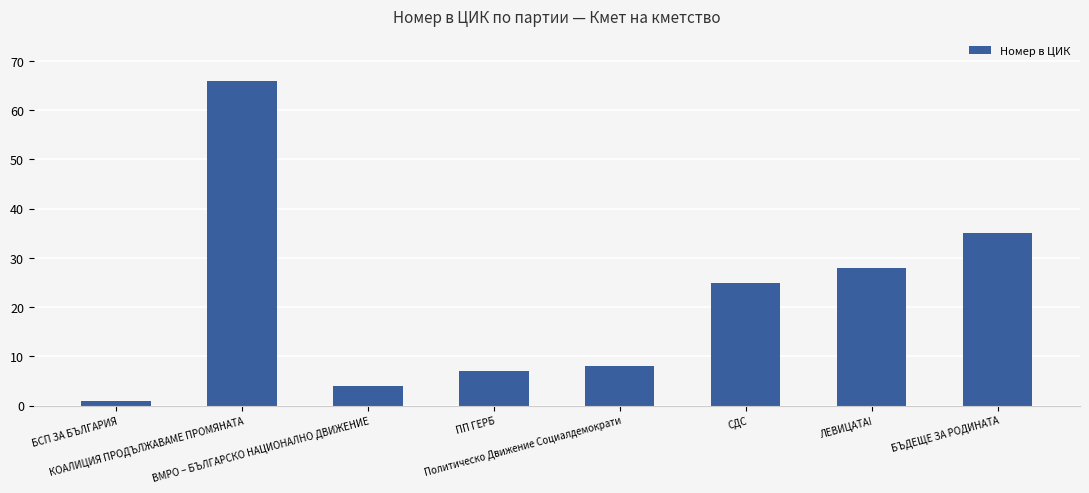

At which label does the data first exceed 25?

КОАЛИЦИЯ ПРОДЪЛЖАВАМЕ ПРОМЯНАТА